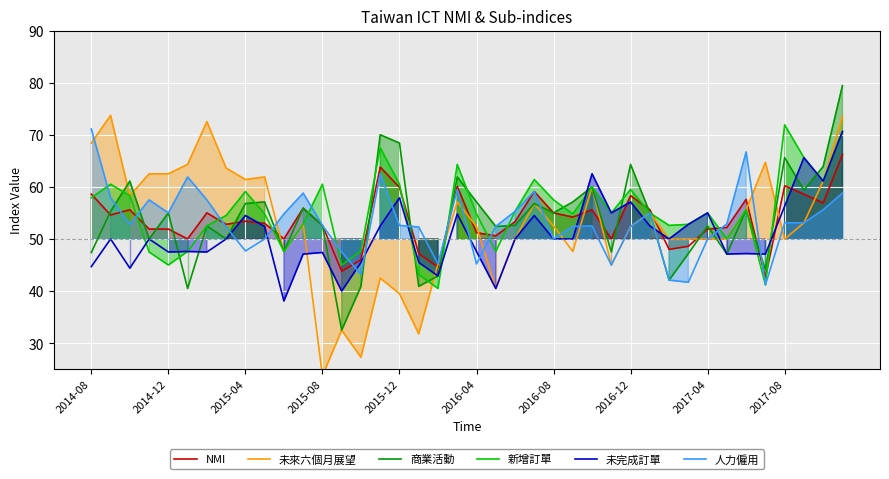

True or false: 人力僱用 has a value of 24.0 at 21.

False